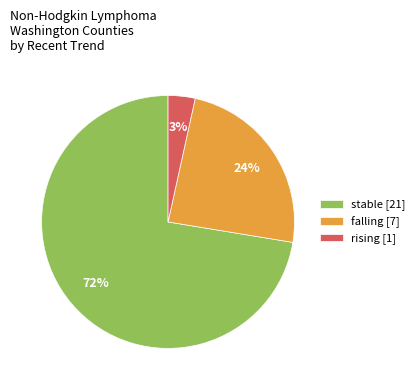

Rank the categories by value from lowest to highest.

rising [1], falling [7], stable [21]